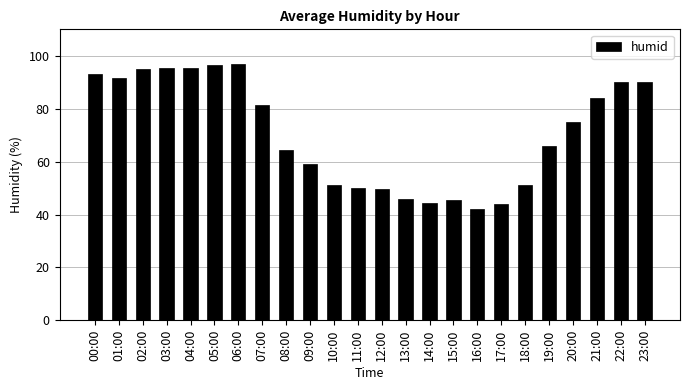

What is the value of the 24th bar from the left?

90.0